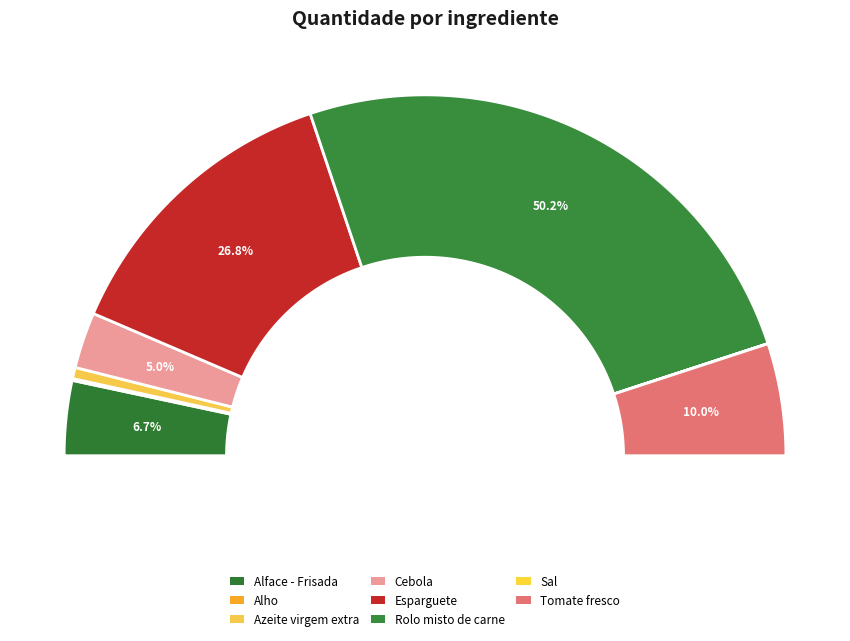

Which category has the smallest portion of the pie?

Sal